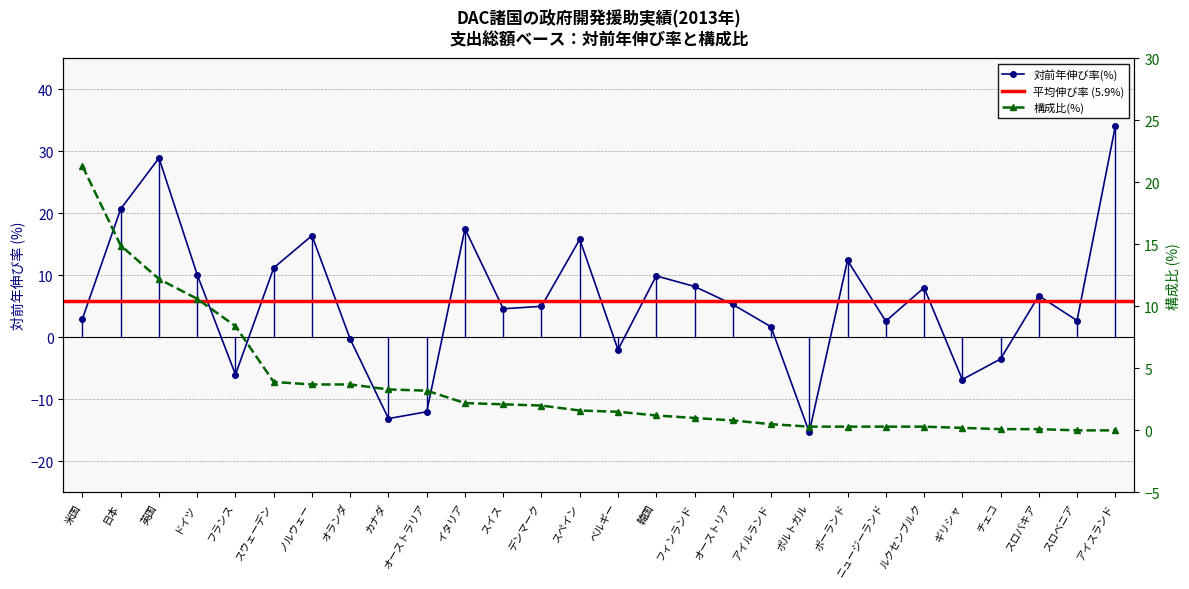

At which label does 構成比(%) reach its minimum?

スロベニア